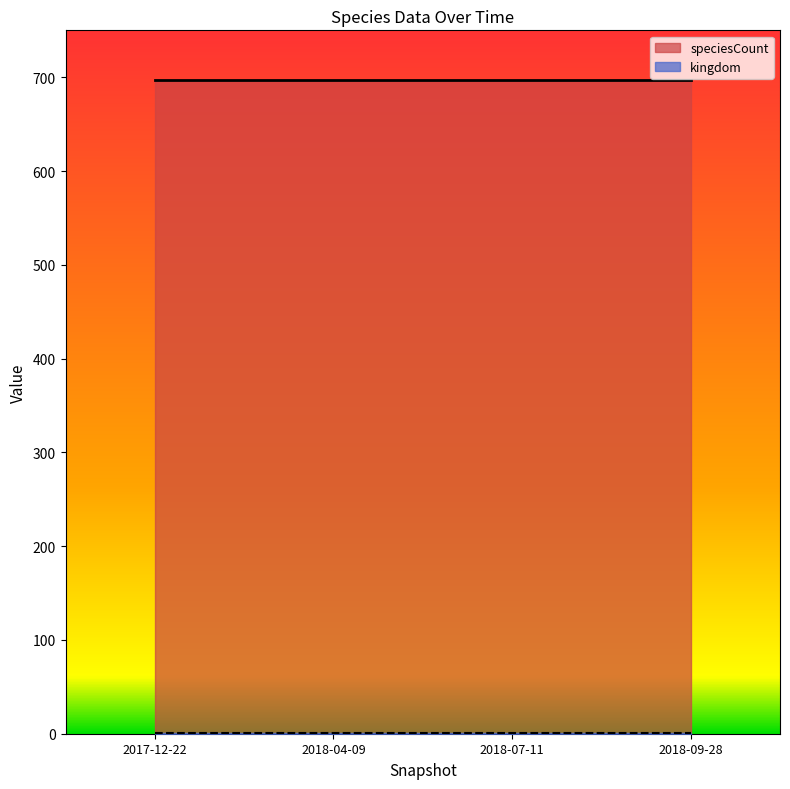

What is the spread (max minus min) of values at 2018-09-28?

696